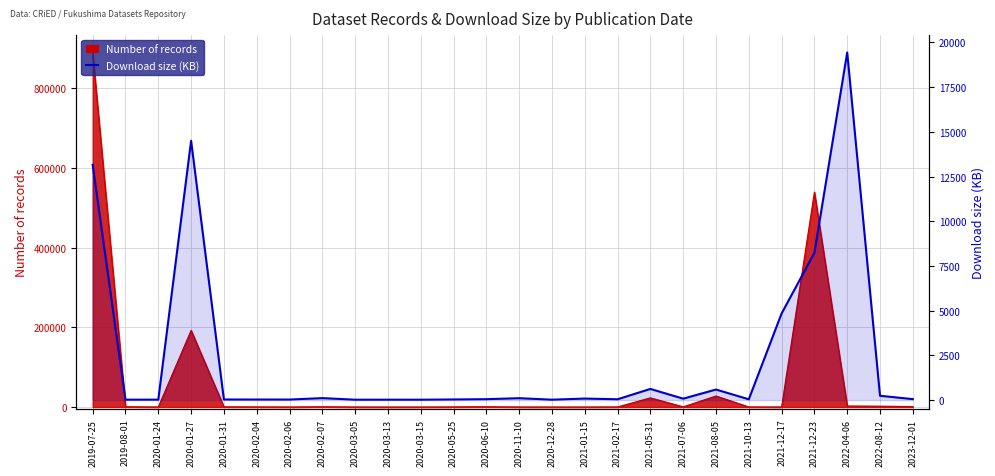

What is the sum of the values at 2020-03-13 and 2021-02-17?

68.0